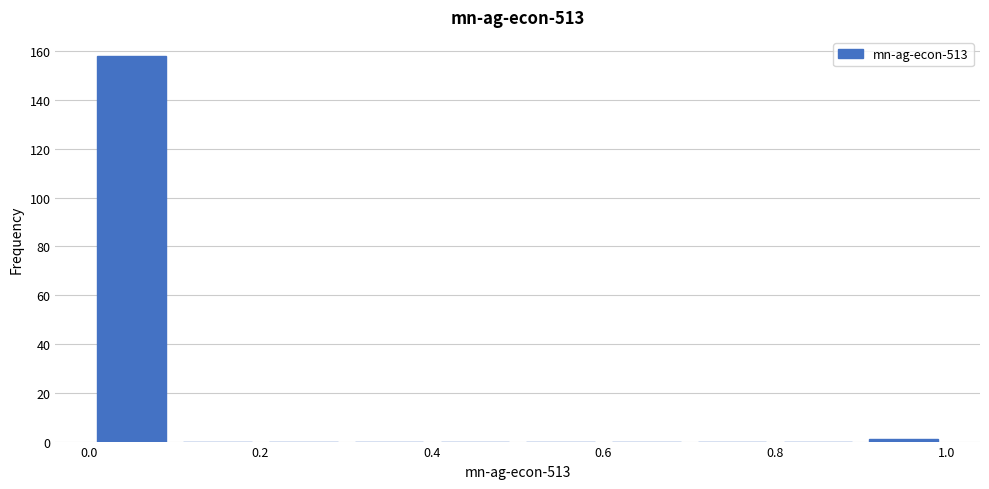

Over which range of the x-axis is the bar tallest?

0.0 to 0.1